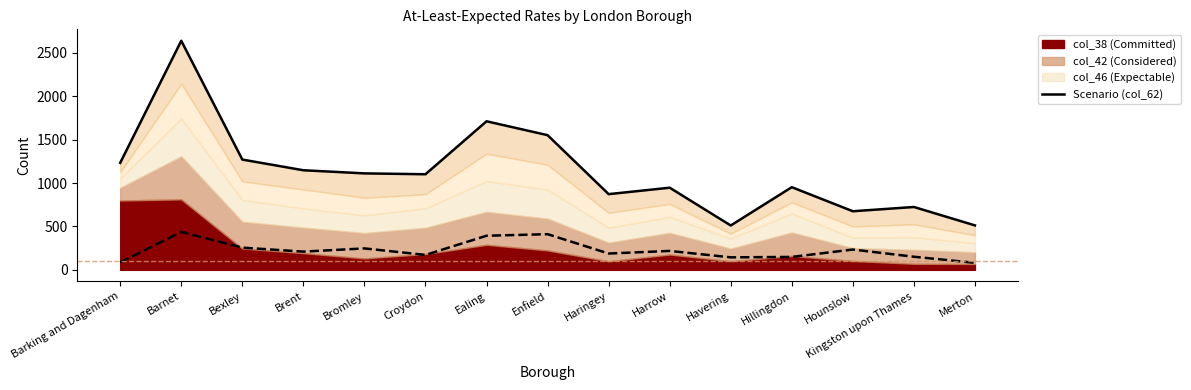

Where is the first local minimum?

Croydon